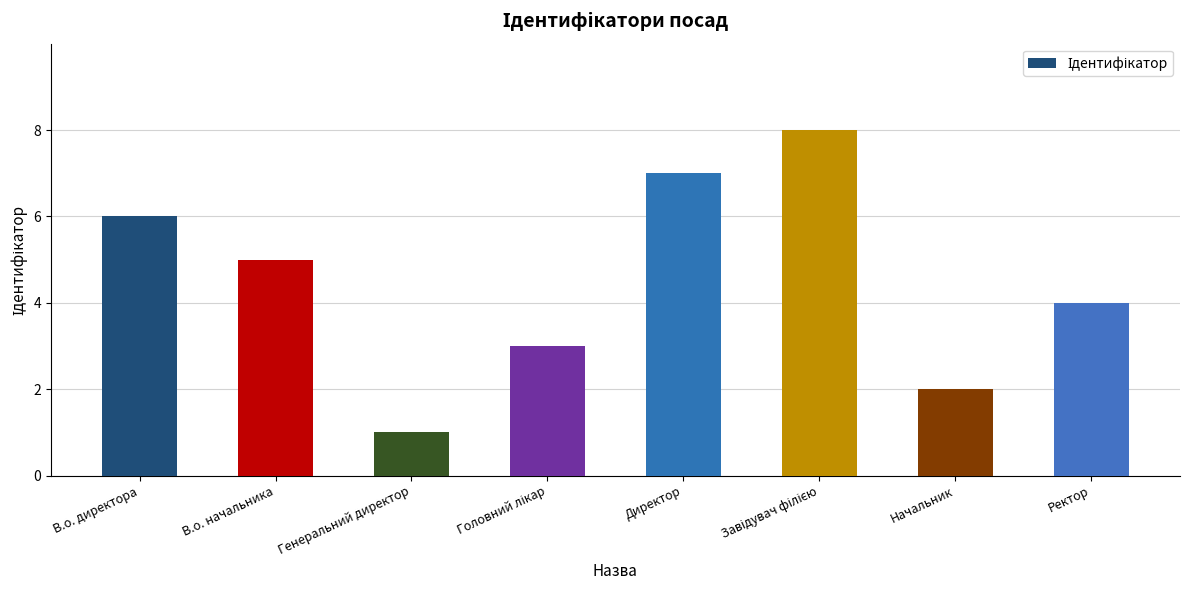

What is the difference between the maximum and minimum values?

7